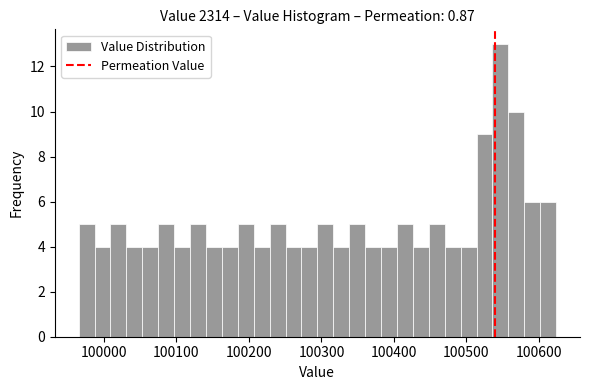

Read against the x-axis, roughly where is the centre of the tallest bar?

100550